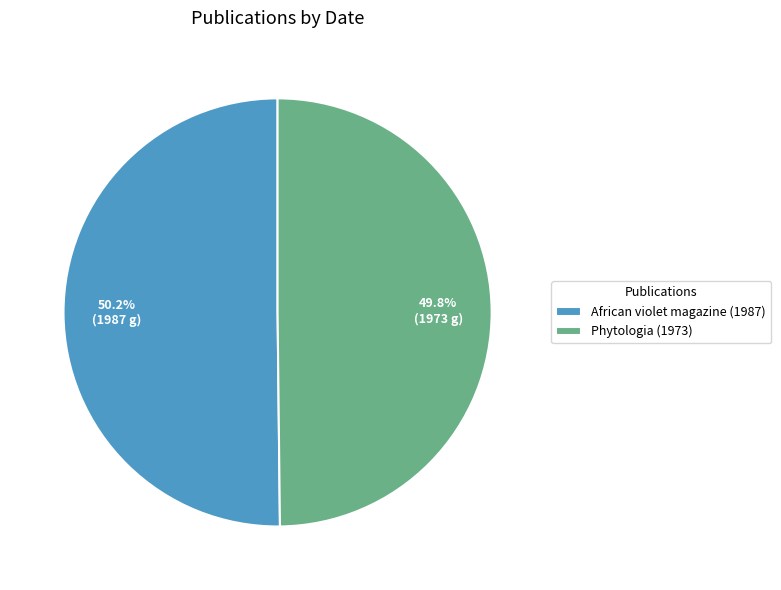

Combined, do Phytologia (1973) and African violet magazine (1987) account for over 50%?

Yes